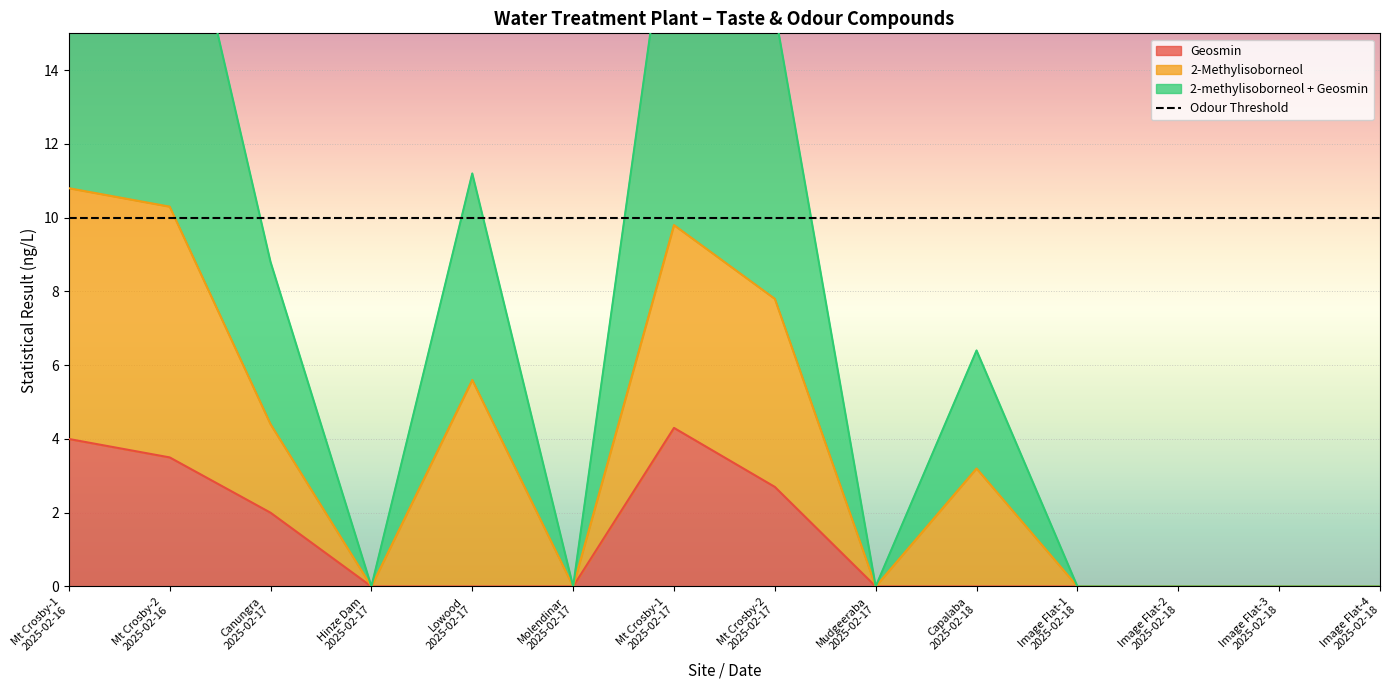

What is the label of the 14th point from the left?

Image Flat-4
2025-02-18